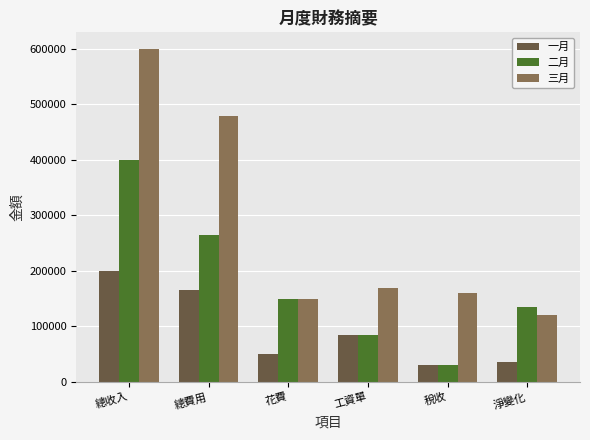

At which category is the sum across all series the highest?

總收入